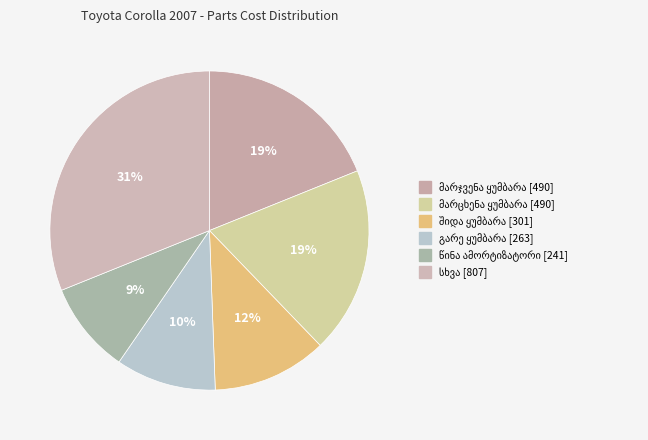

Combined, do წინა ამორტიზატორი and მშრალი ამორტიზატორი account for over 50%?

No